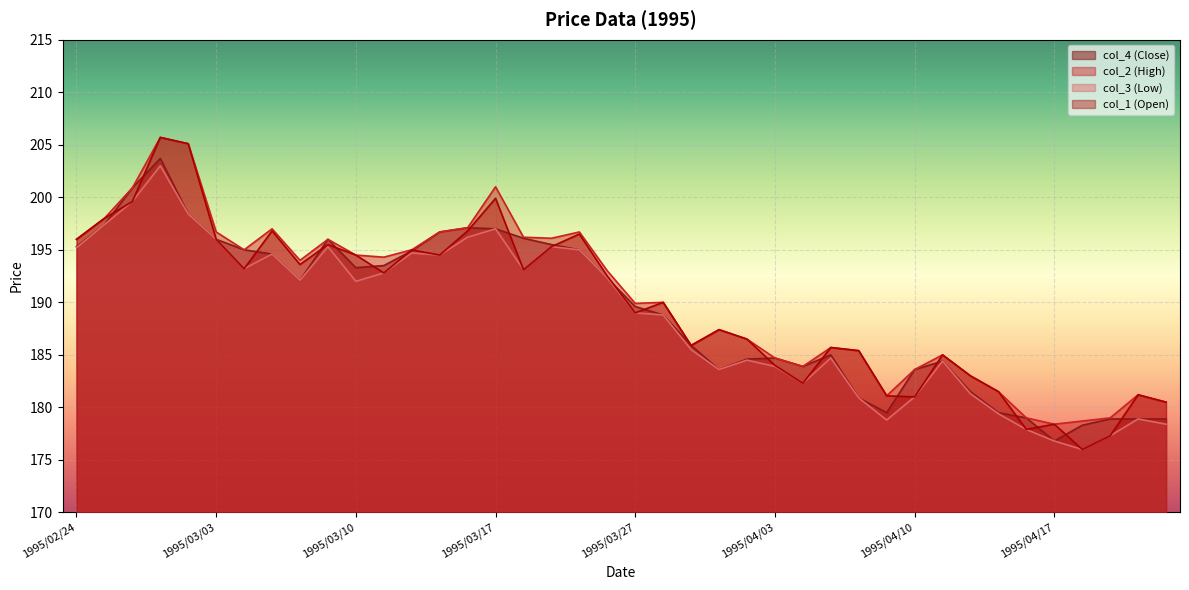

Count the number of categories in the chart.

40